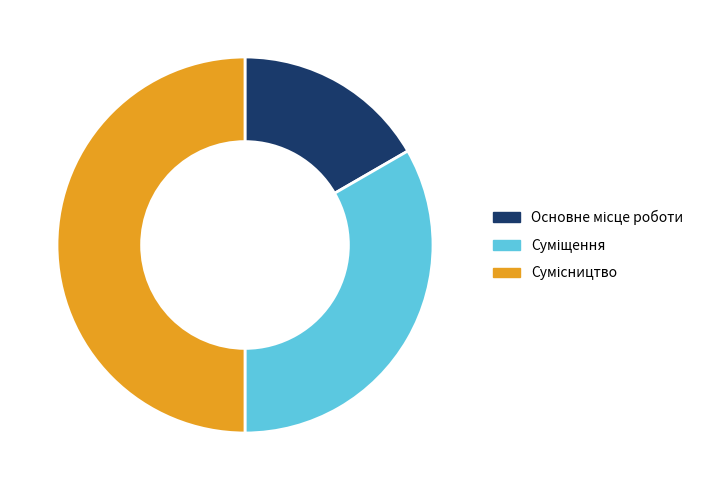

How many segments does this pie chart have?

3